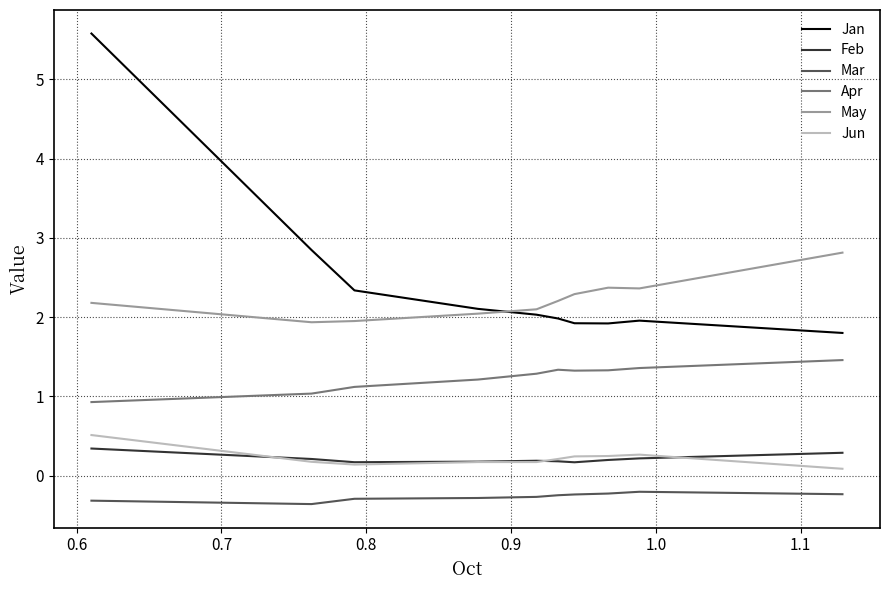

True or false: Apr and Jun cross at least once.

False